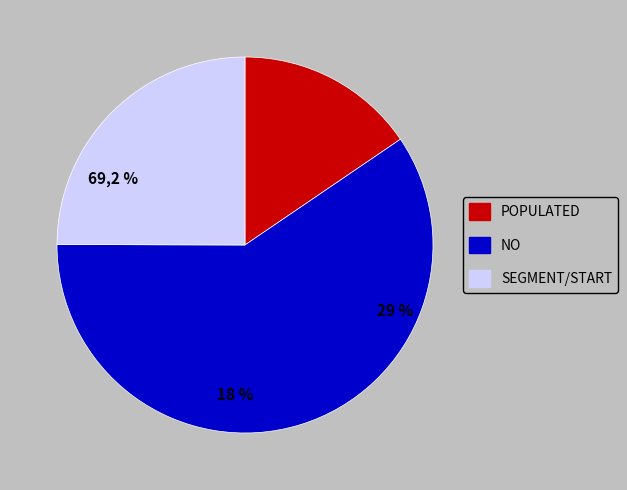

How many slices are in this pie chart?

3